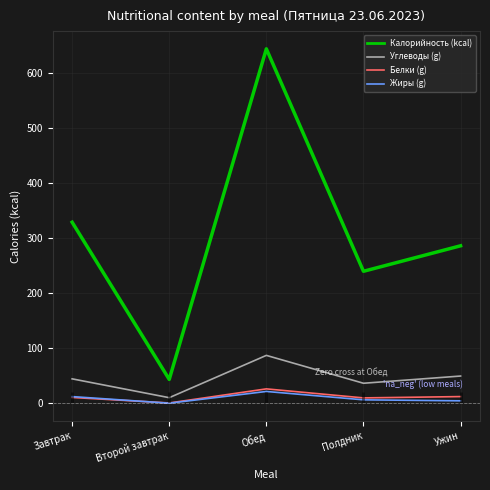

Between Завтрак and Полдник, which series saw the biggest shift?

Калорийность